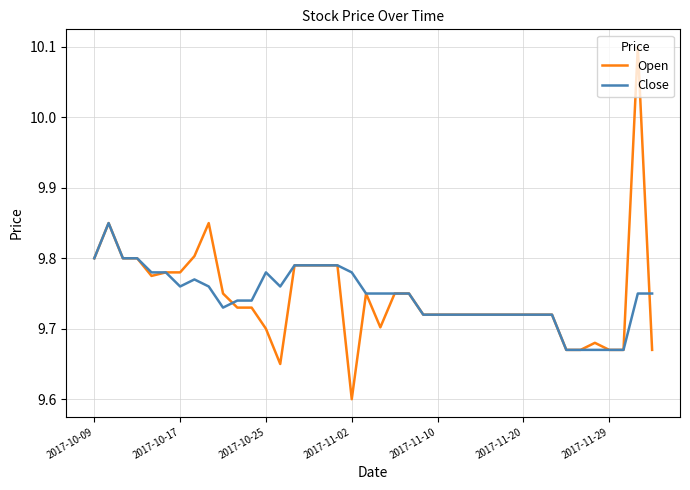

How many lines are shown in the chart?

2